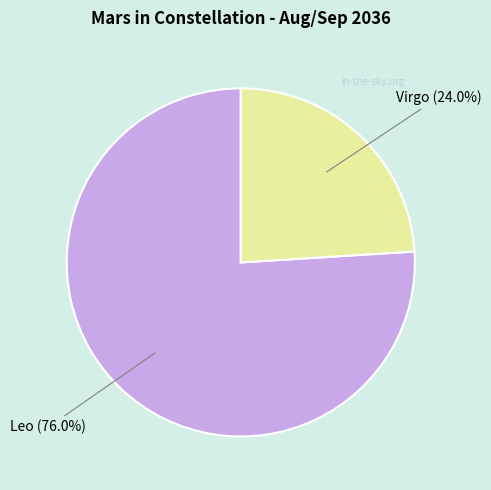

How many segments does this pie chart have?

2